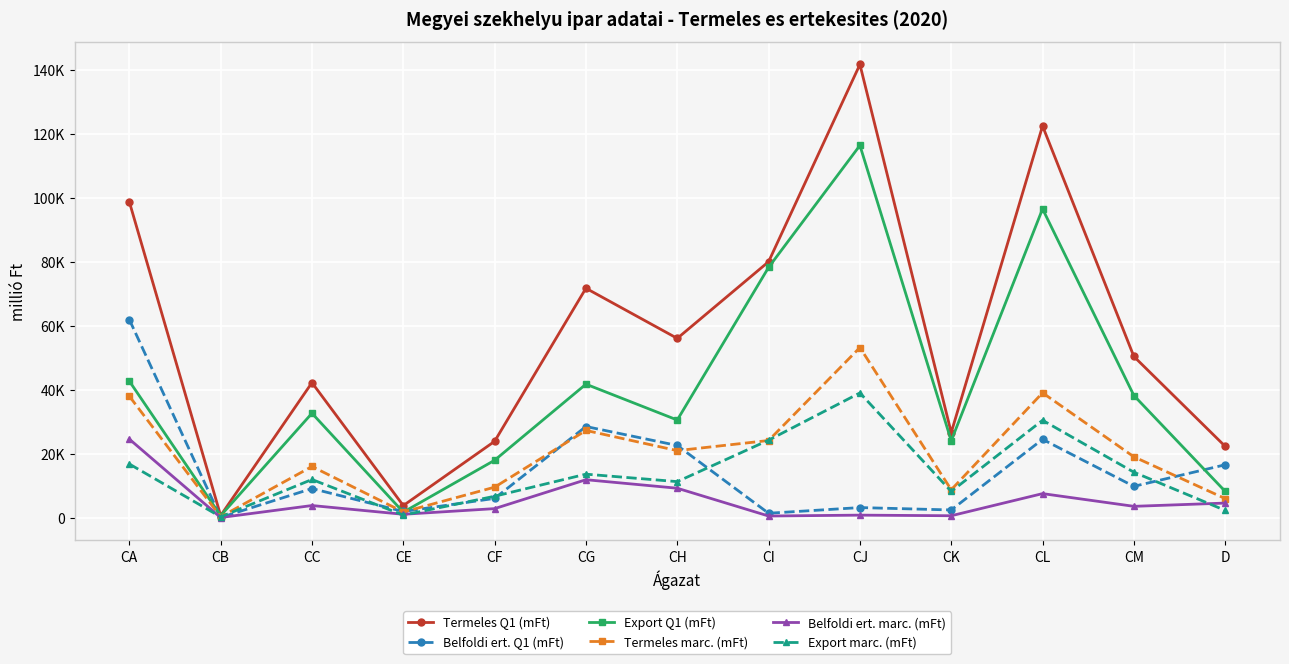

Is this an area chart (filled region under the line)?

No